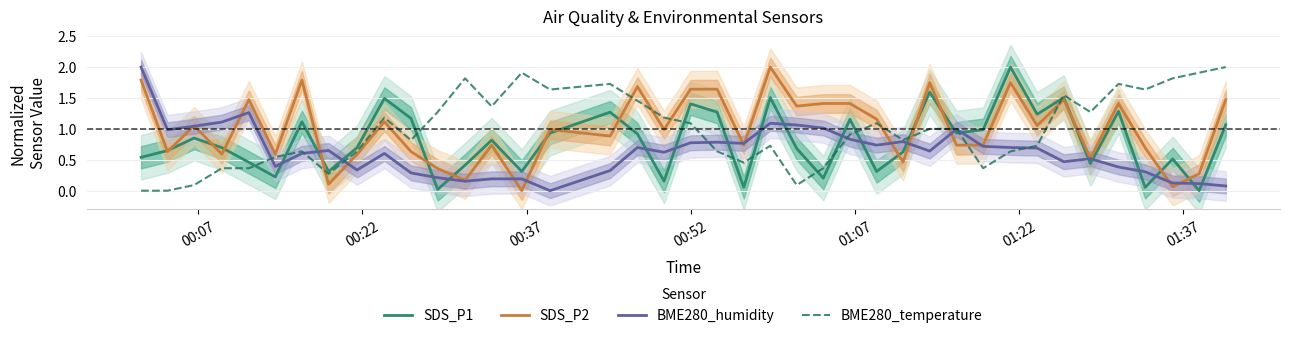

True or false: SDS_P1 and BME280_temperature intersect in this chart.

True